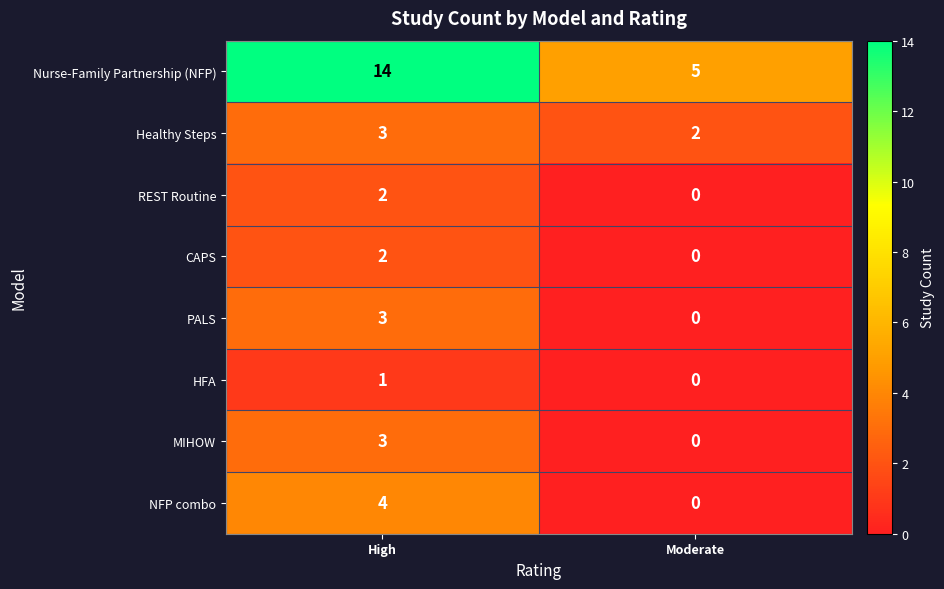

Where is HFA nearest to the value 0?

Moderate